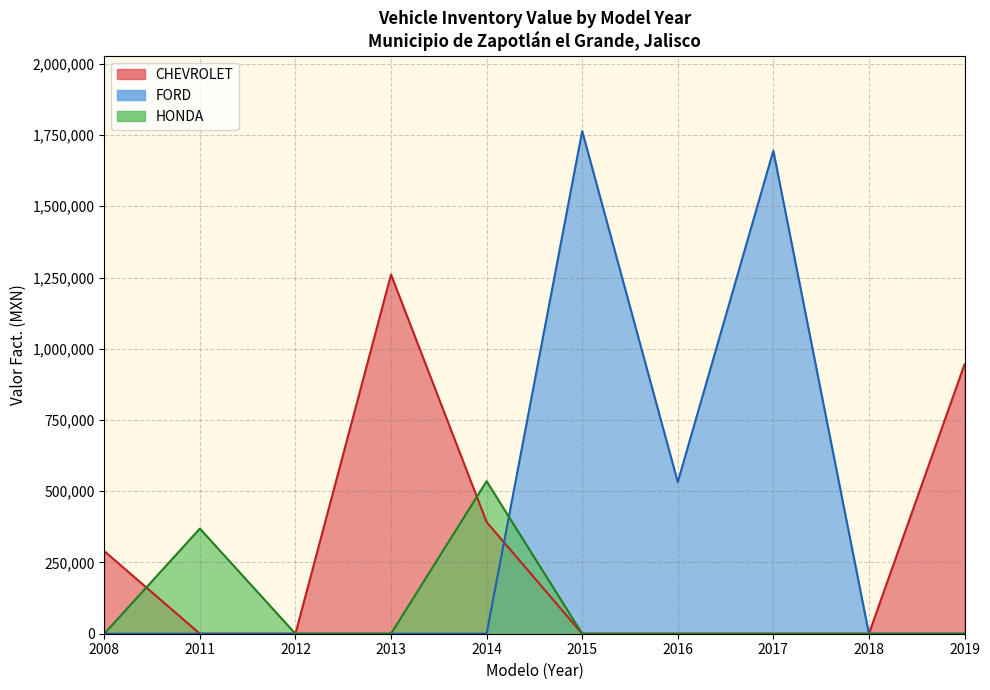

True or false: HONDA and CHEVROLET intersect in this chart.

True